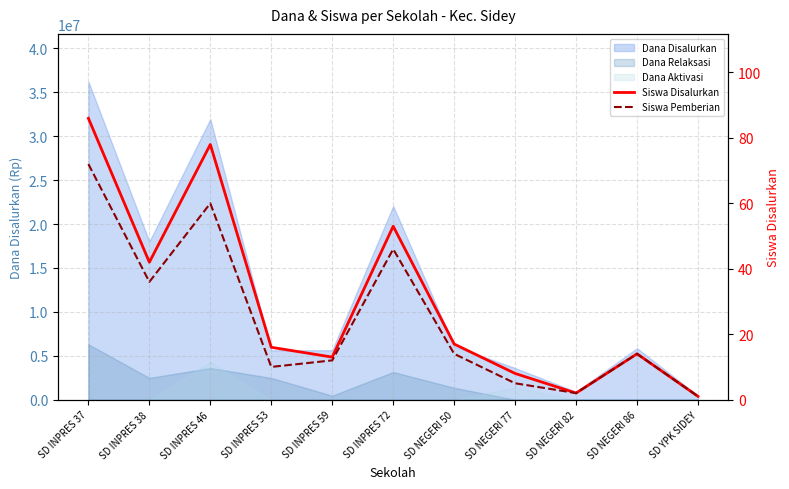

What is the sum of the Siswa Disalurkan values at SD INPRES 59 and SD INPRES 72?

66